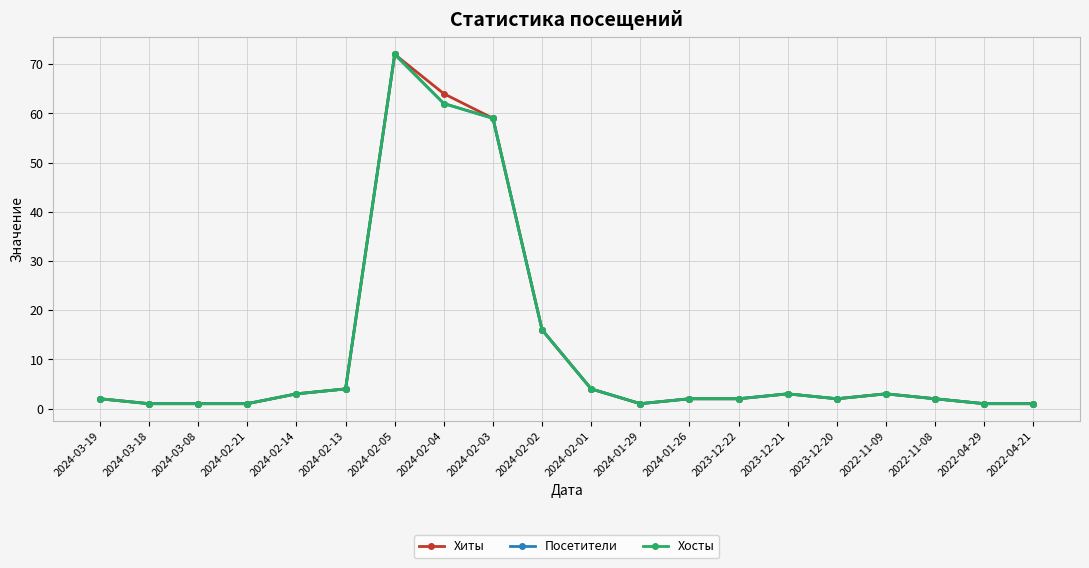

Is this an area chart (filled region under the line)?

No